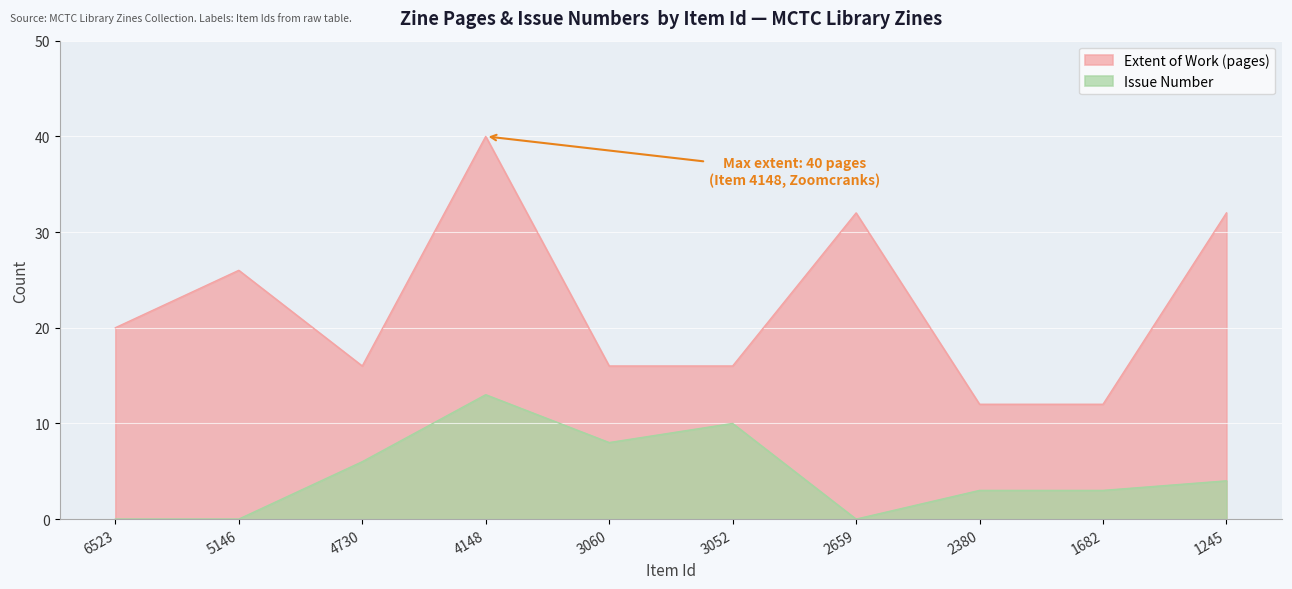

Is the value of Issue Number at 1682 greater than the value of Extent of Work (pages) at 3060?

No